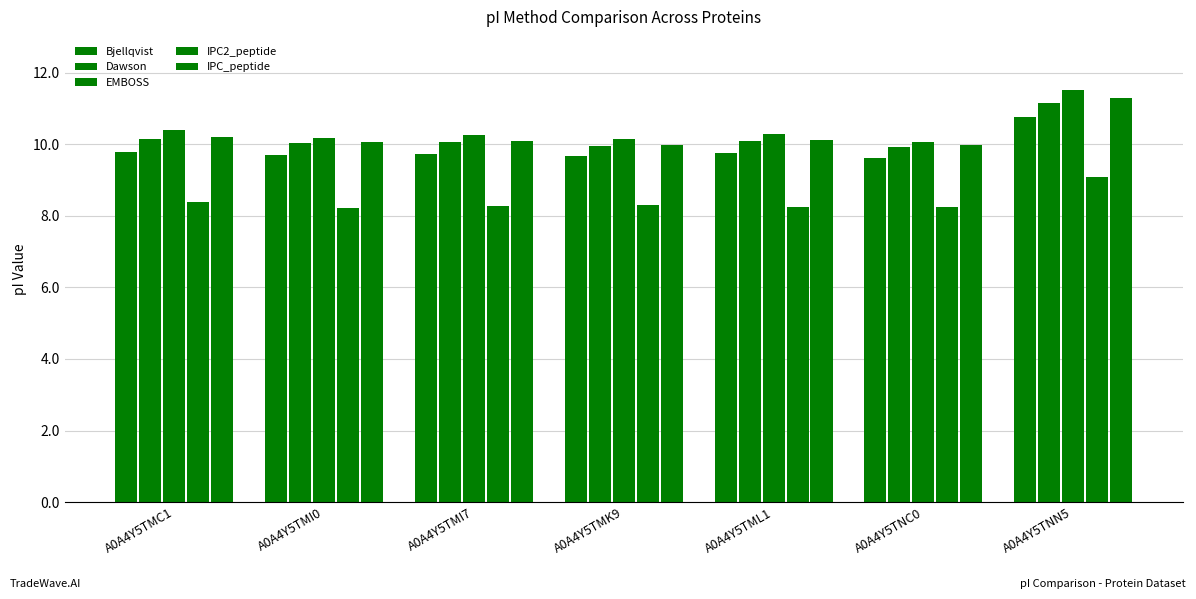

Are the bars horizontal?

No